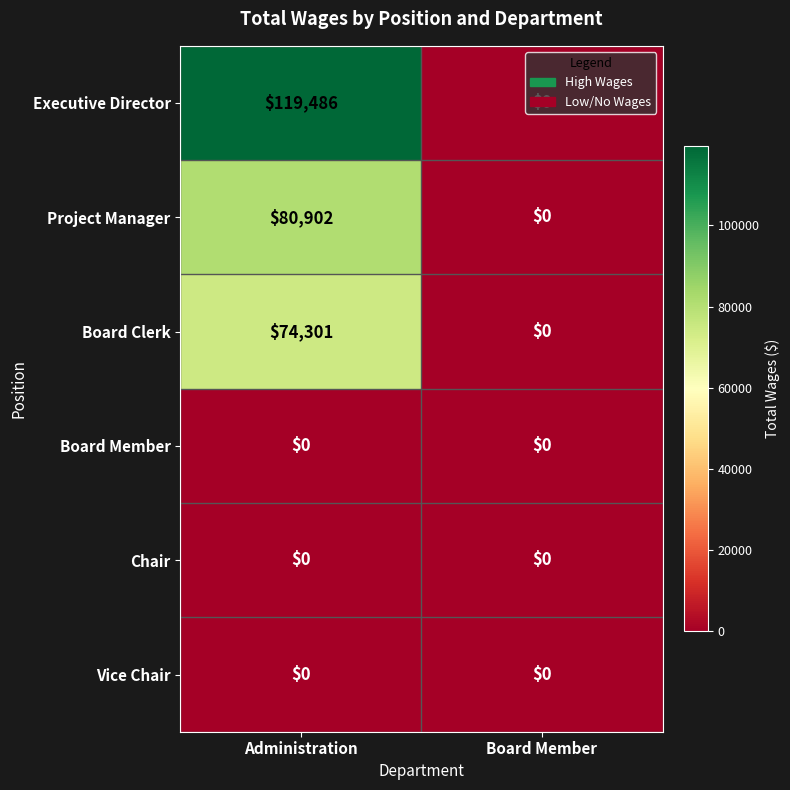

The value of Board Clerk at Administration is 24264. True or false?

False